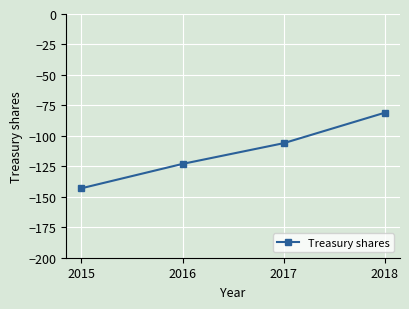

Count the values in the range -123 to -81.

3